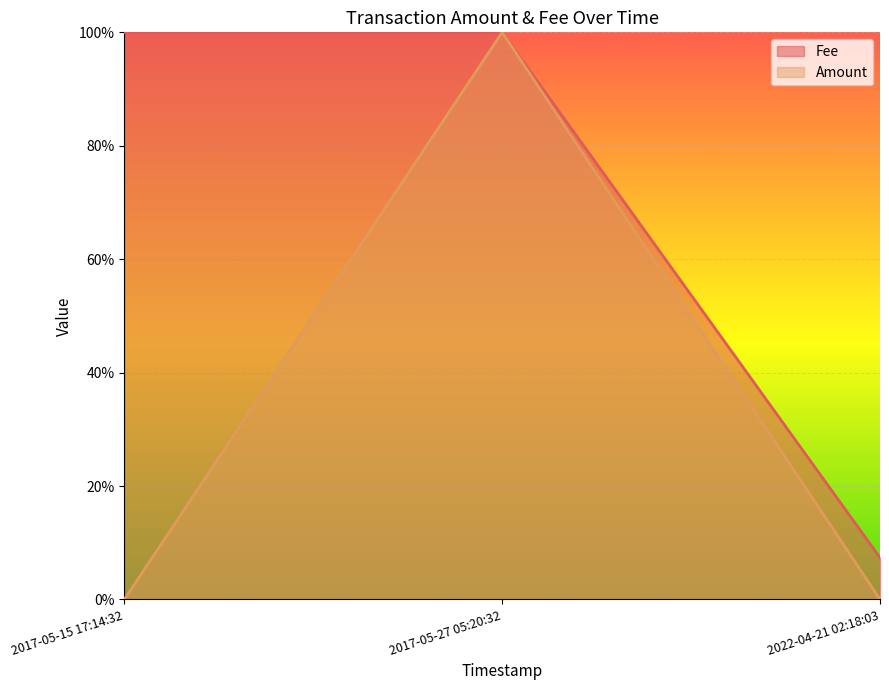

Count the number of values greater than 0.

2